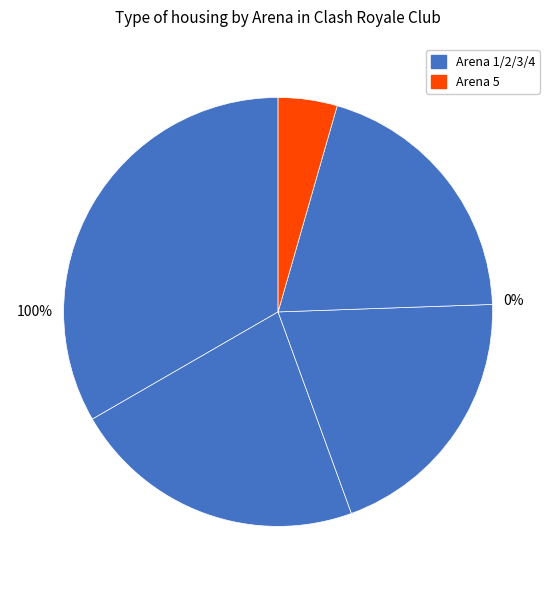

How many slices are in this pie chart?

5